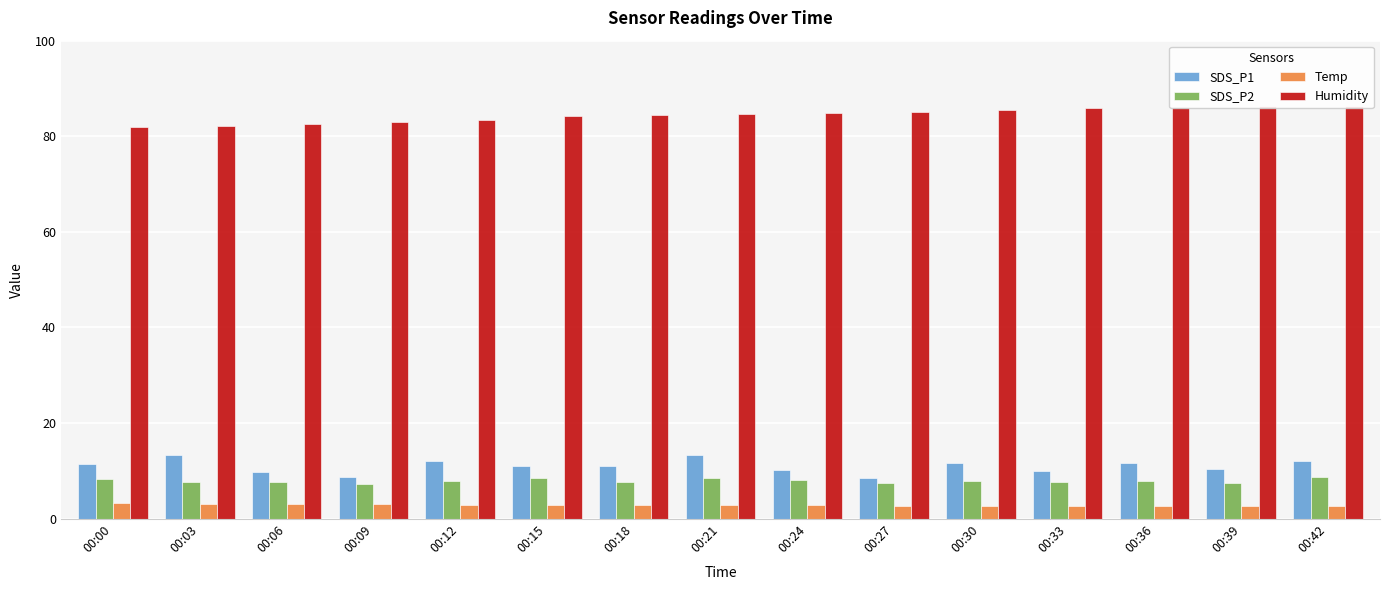

At which category does the chart reach its peak across all series?

00:42